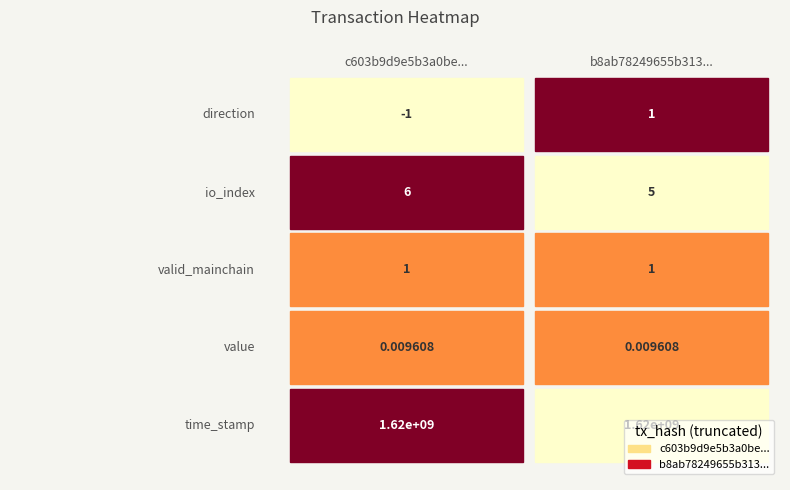

What is the sum of the c603b9d9e5b3a0befebdc33ce980198e902078d values at 0 and 4?

1621151332.0